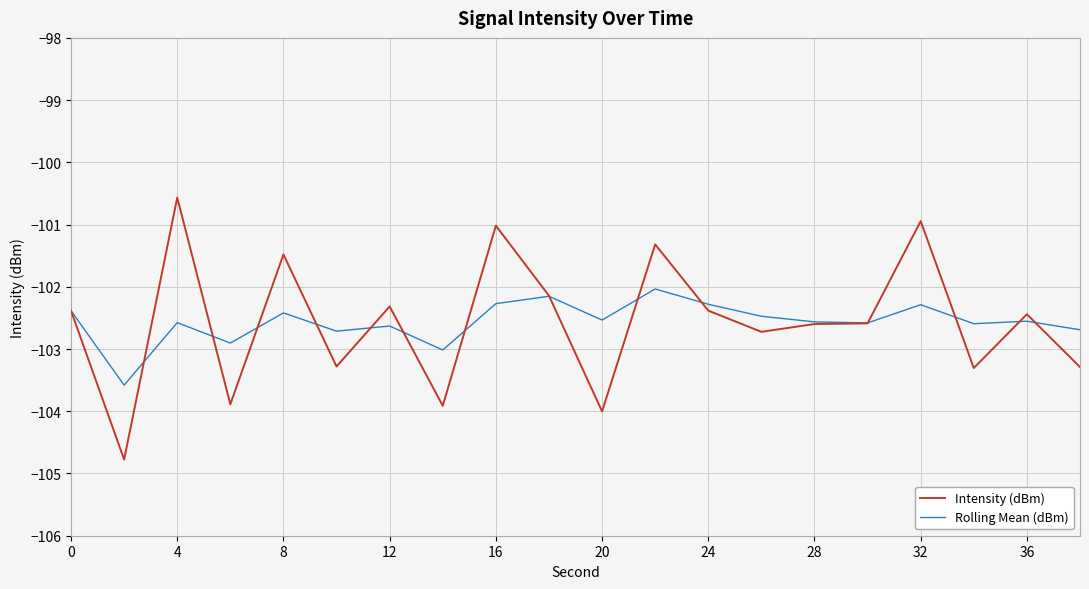

What is the minimum value shown in the chart?

-104.8